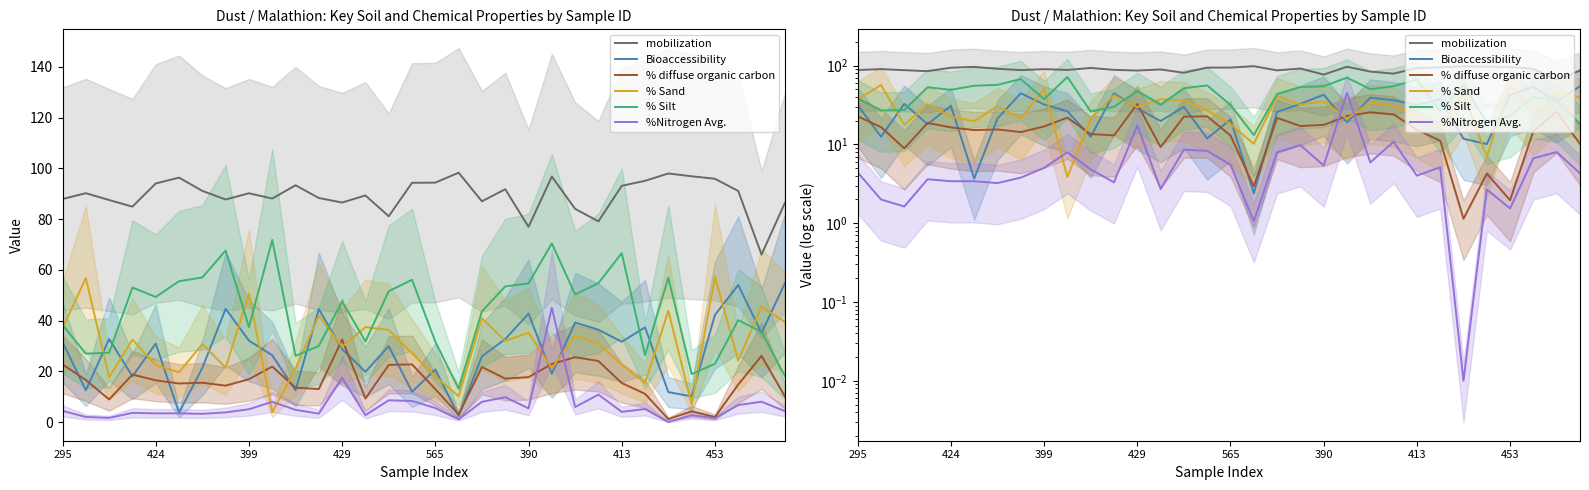

In % diffuse organic carbon, how many points are lower than both neighbors (excluding endpoints)?

9